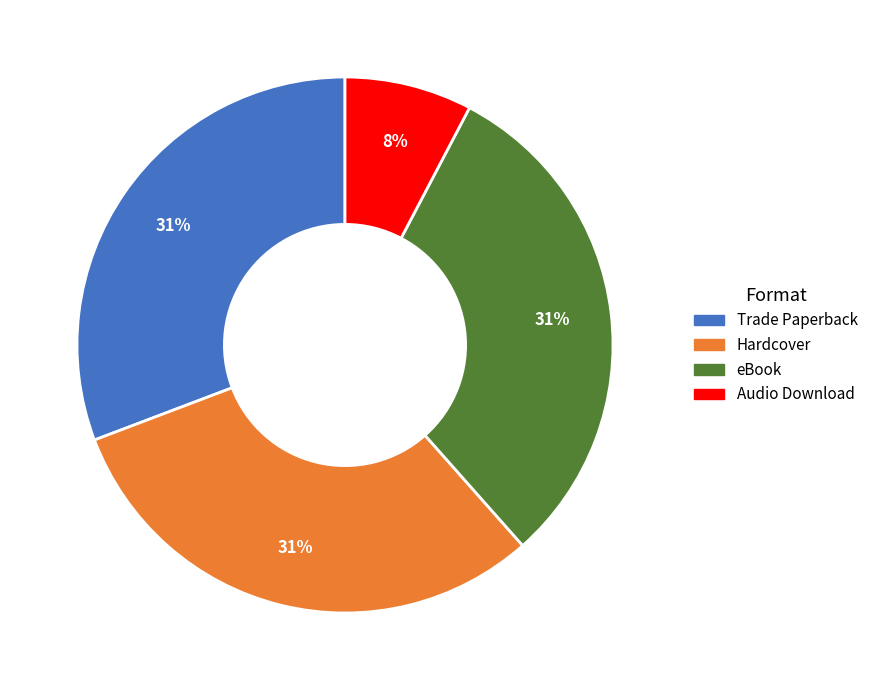

To the nearest percent, what is the difference between the largest and smallest slice percentages?

23%